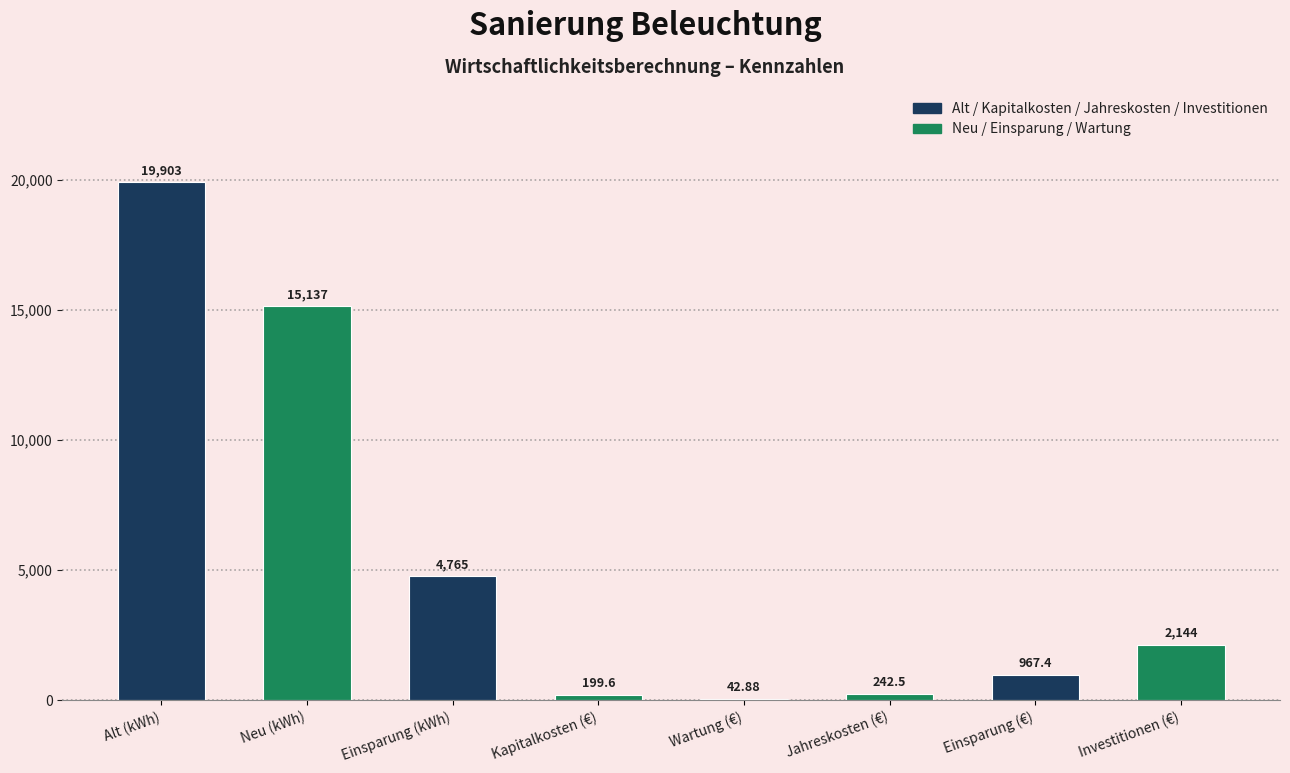

At which label is the value closest to 9972?

Neu (kWh)